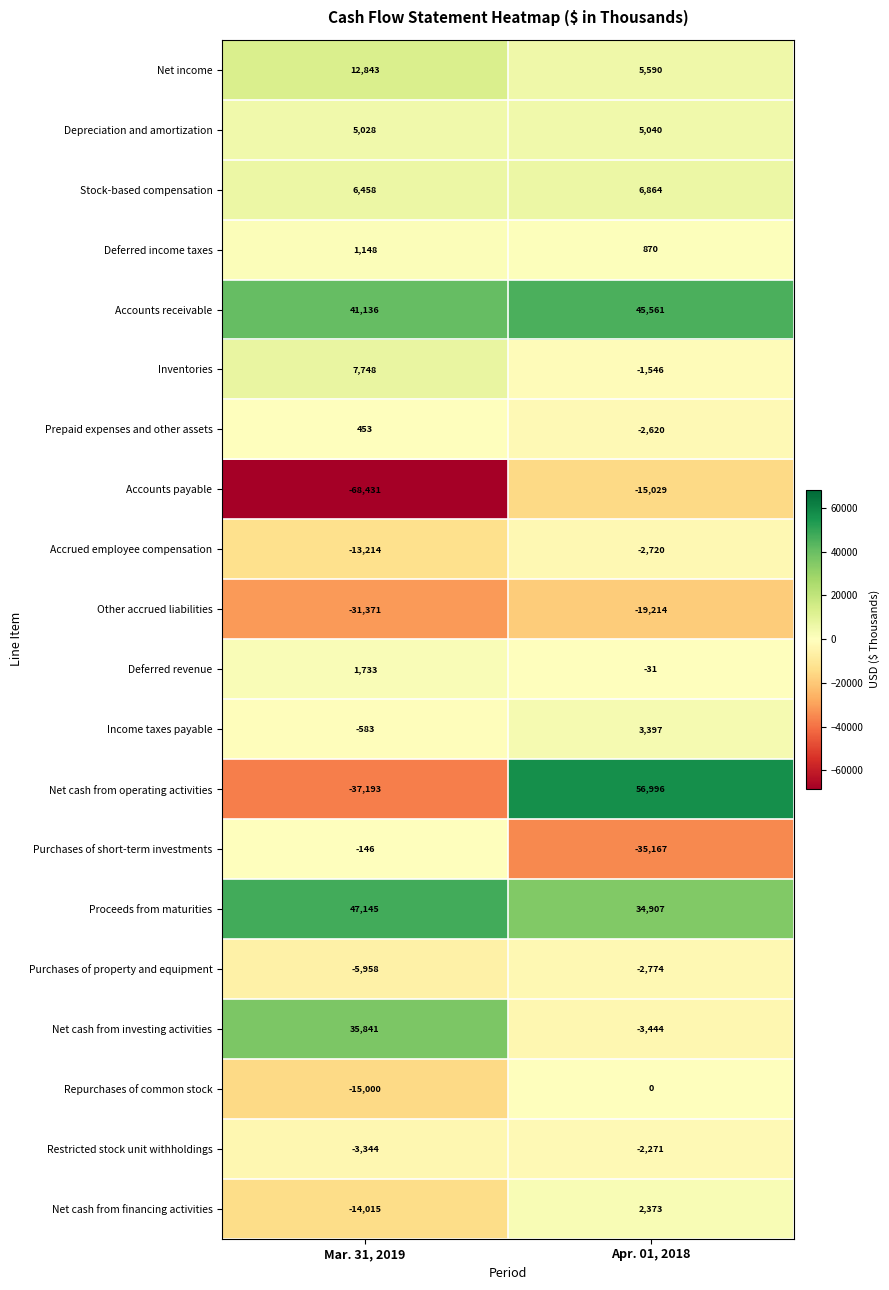

Between Mar. 31, 2019 and Apr. 01, 2018, which series saw the biggest shift?

Net cash from operating activities